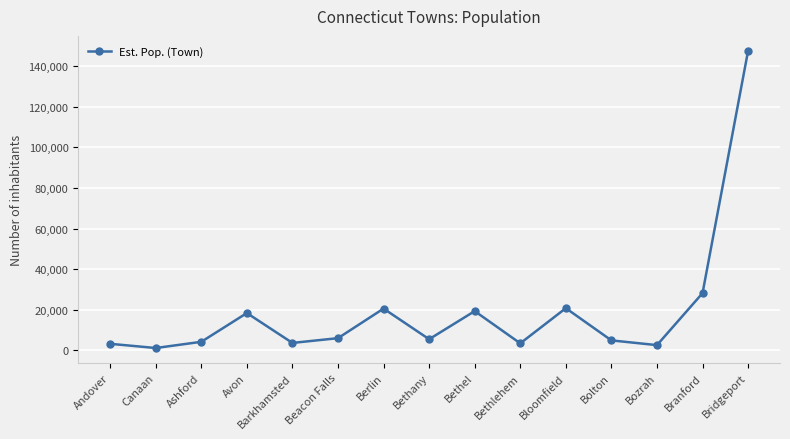

True or false: the data has more than 2 interior local peaks.

True